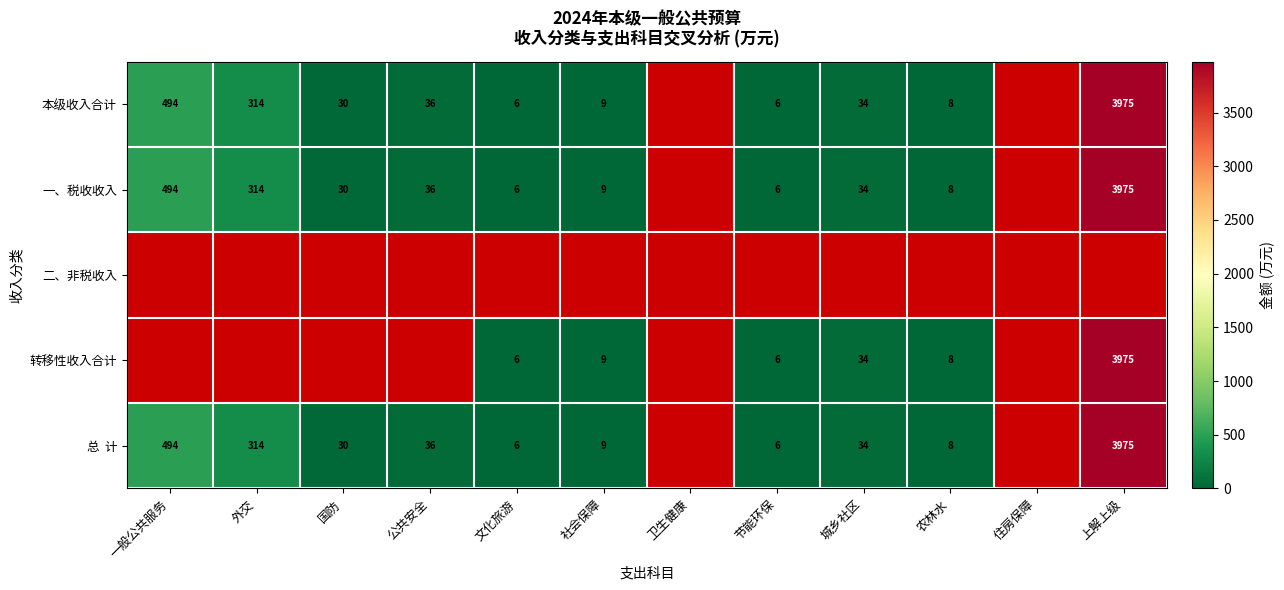

What is the sum of the 一、税收收入 values at 城乡社区 and 节能环保?

40